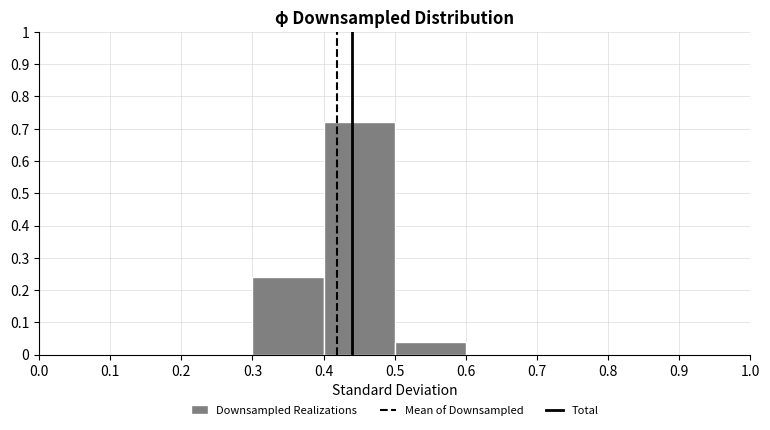

Reading left to right, transcribe this chart: for each bar, give the range it covers on the x-axis and its height. The values are not printed on the chart, so give them approximately, as read against the axis.

0.0 to 0.1: 0
0.1 to 0.2: 0
0.2 to 0.3: 0
0.3 to 0.4: 0.24
0.4 to 0.5: 0.72
0.5 to 0.6: 0.04
0.6 to 0.7: 0
0.7 to 0.8: 0
0.8 to 0.9: 0
0.9 to 1.0: 0